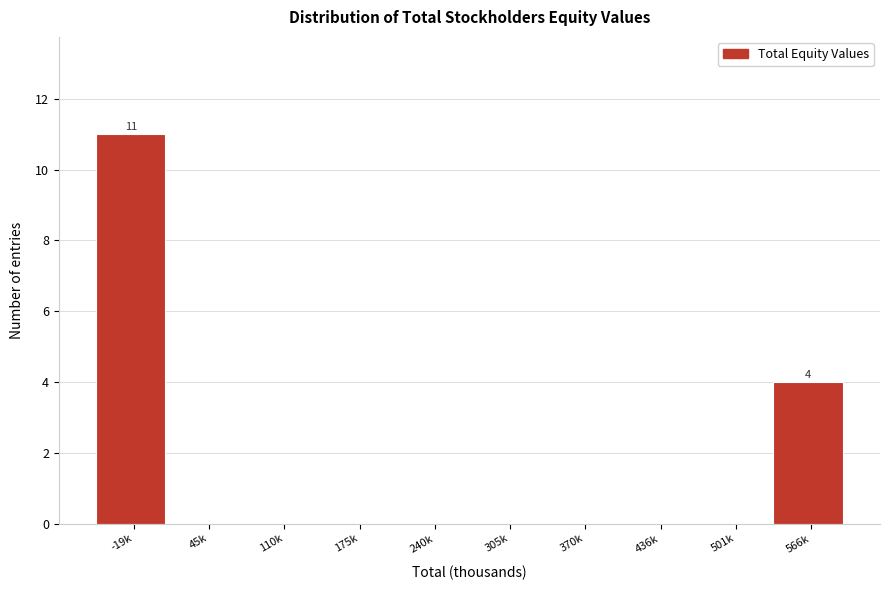

Reading right to left, list all the values displayed in this chart.

566k=4	501k=0	436k=0	370k=0	305k=0	240k=0	175k=0	110k=0	45k=0	-19k=11